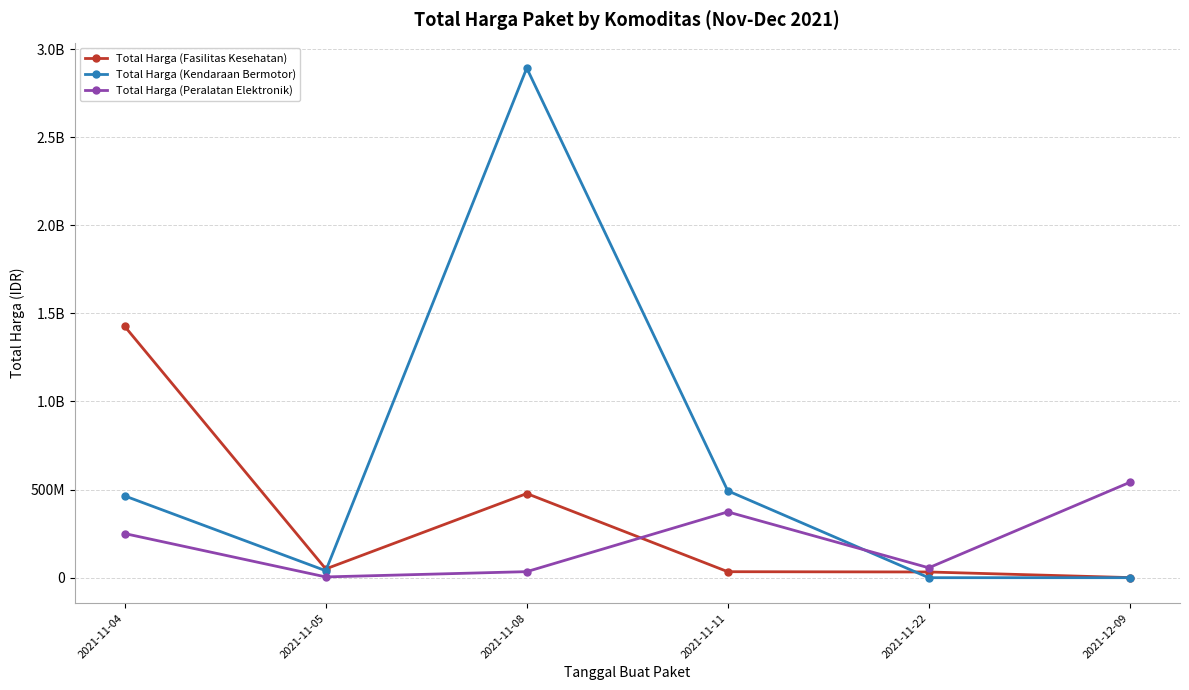

What are all the series names shown in the legend?

Total Harga (Fasilitas Kesehatan), Total Harga (Kendaraan Bermotor), Total Harga (Peralatan Elektronik)